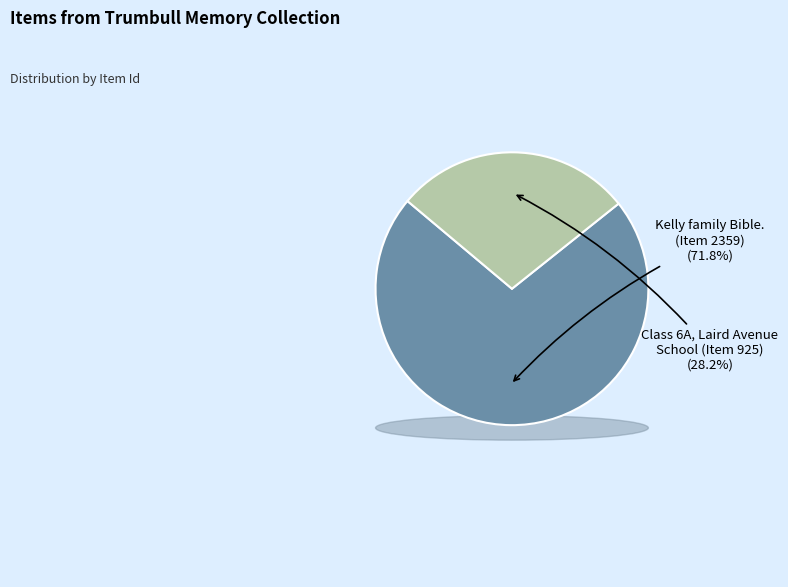

To the nearest percent, what portion does Kelly family Bible.
(Item 2359) represent?

72%